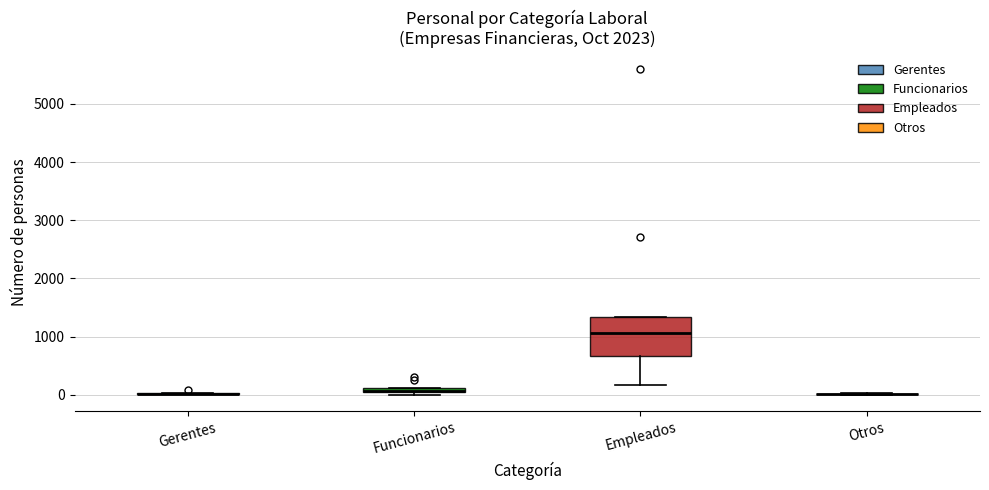

Comparing the boxes themselves (not the whiskers), which one is the tallest?

Empleados